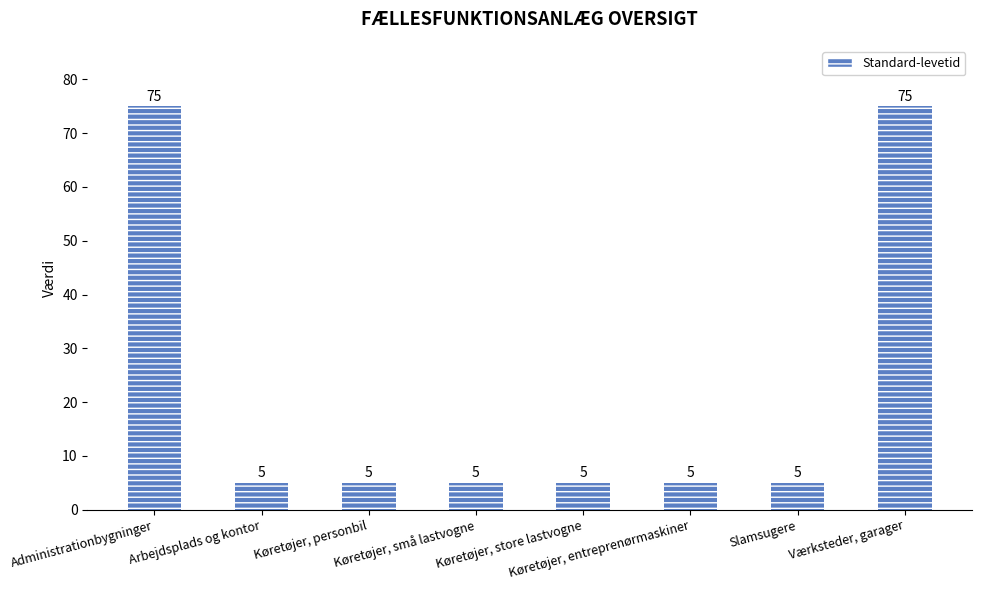

Reading left to right, list all the values displayed in this chart.

Administrationbygninger=75	Arbejdsplads og kontor=5	Køretøjer, personbil=5	Køretøjer, små lastvogne=5	Køretøjer, store lastvogne=5	Køretøjer, entreprenørmaskiner=5	Slamsugere=5	Værksteder, garager=75